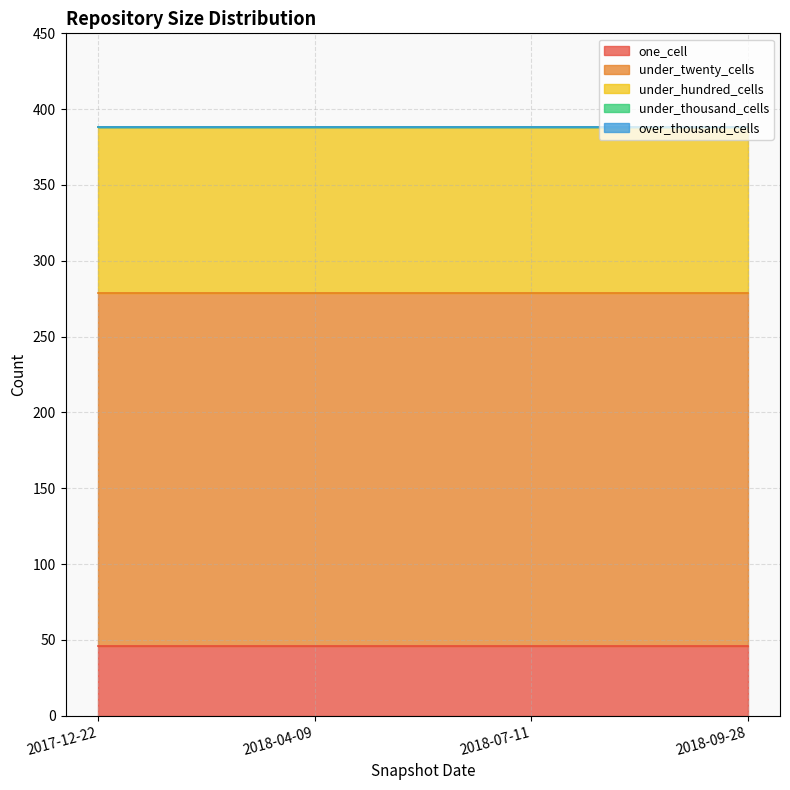

Which category has the highest value across all series?

2017-12-22